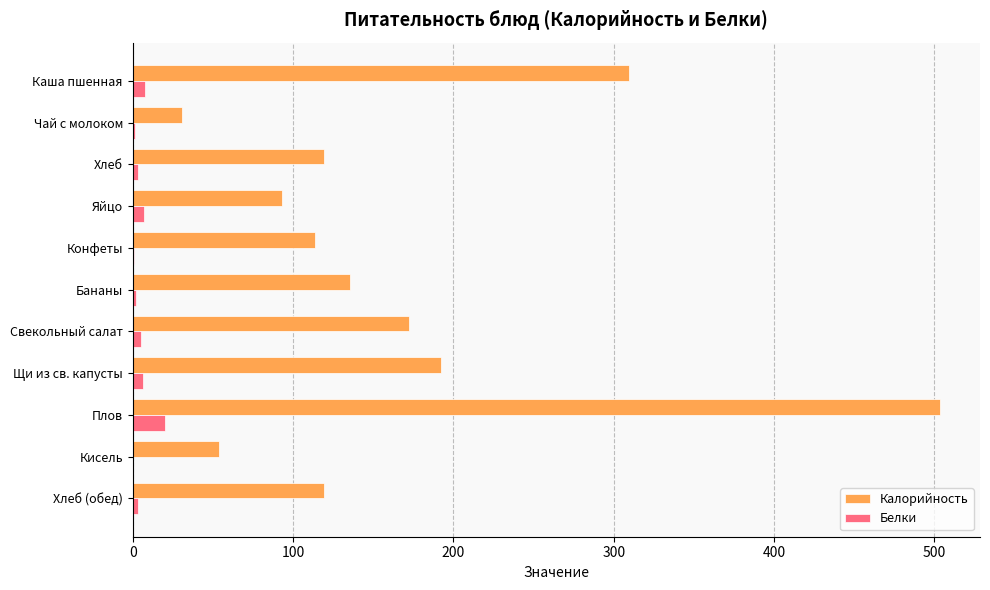

At which category is the sum across all series the highest?

Плов